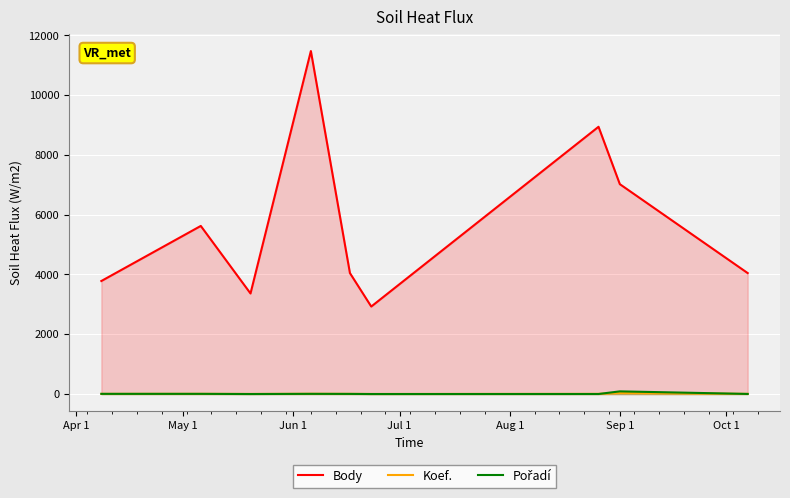

True or false: Koef. and Body cross at least once.

False